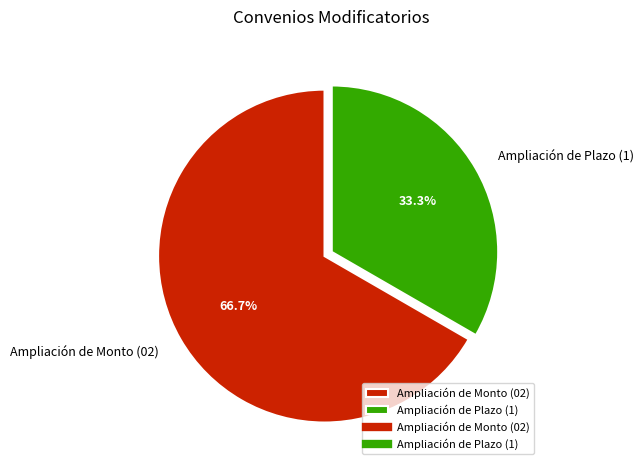

Is there any slice that represents more than half of the pie?

Yes